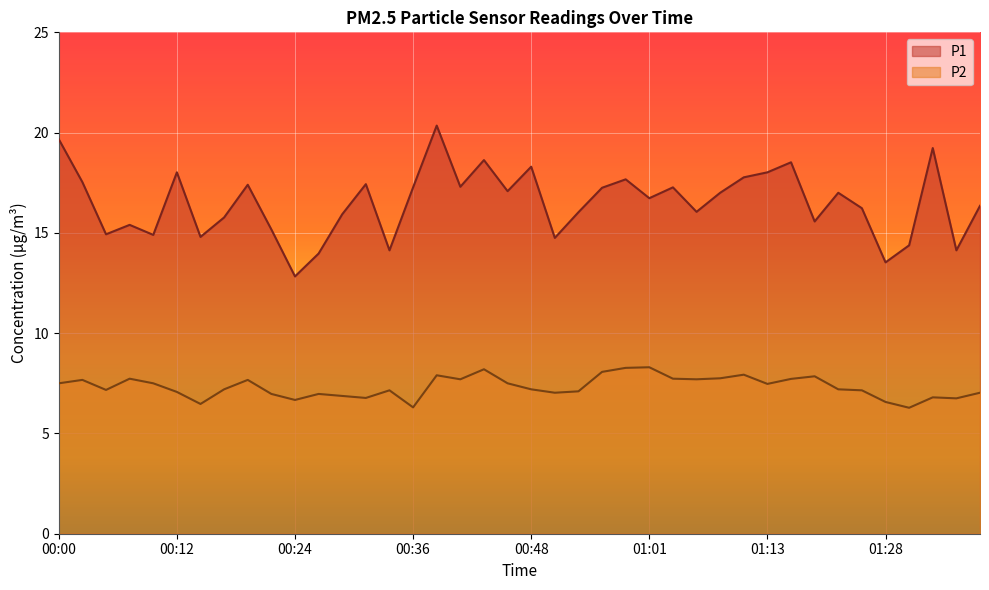

Where does the P2 series first go above 7?

00:00